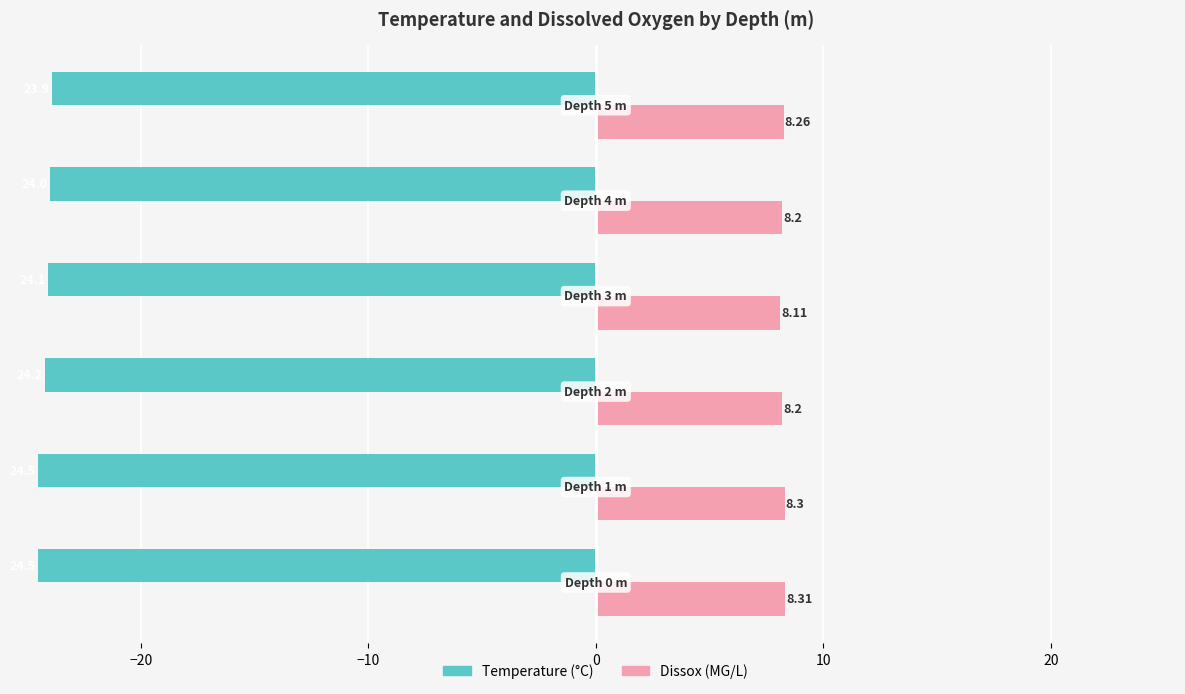

Which series has the largest range (max minus min)?

Temperature (°C)